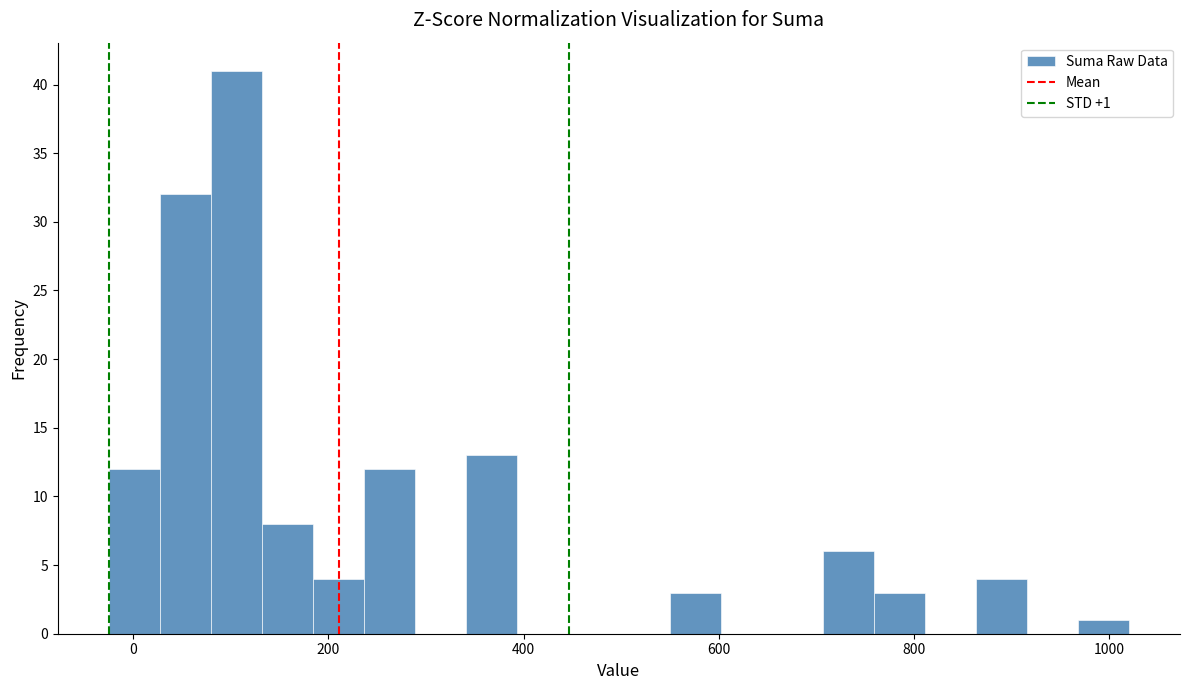

Around what value on the x-axis is the tallest bar? Give the approximate position of its centre, as read against the axis.

100